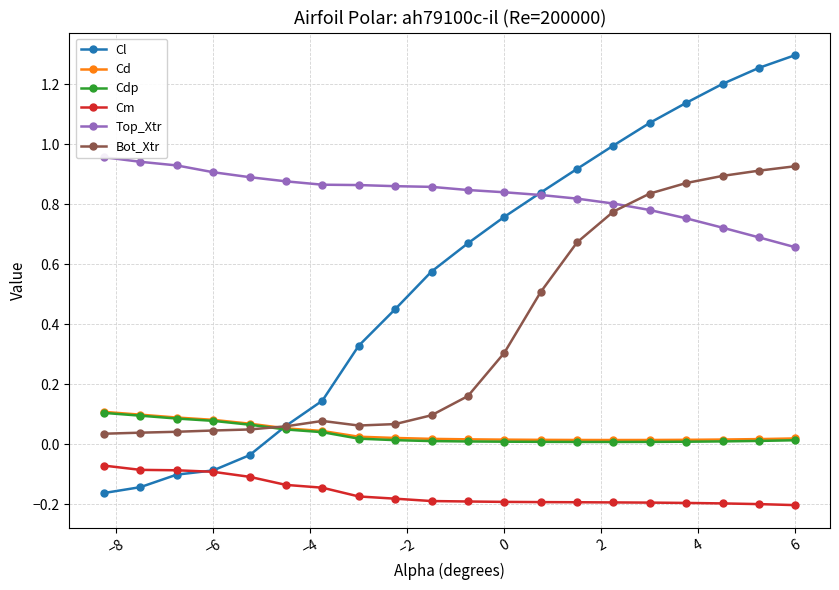

True or false: Cdp and Top_Xtr intersect in this chart.

False